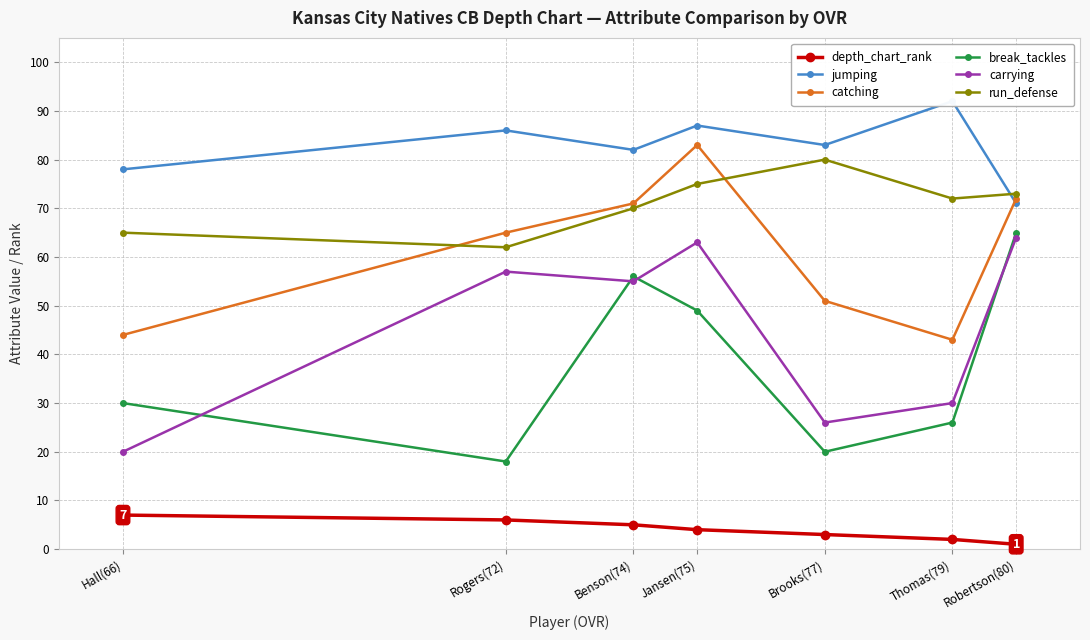

What is the difference between the second highest and minimum values in the catching series?

29